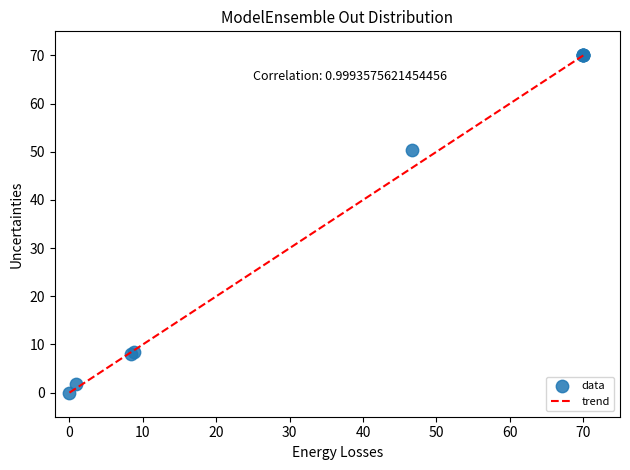

What Y value in the scatter plot is closest to 35?

50.3